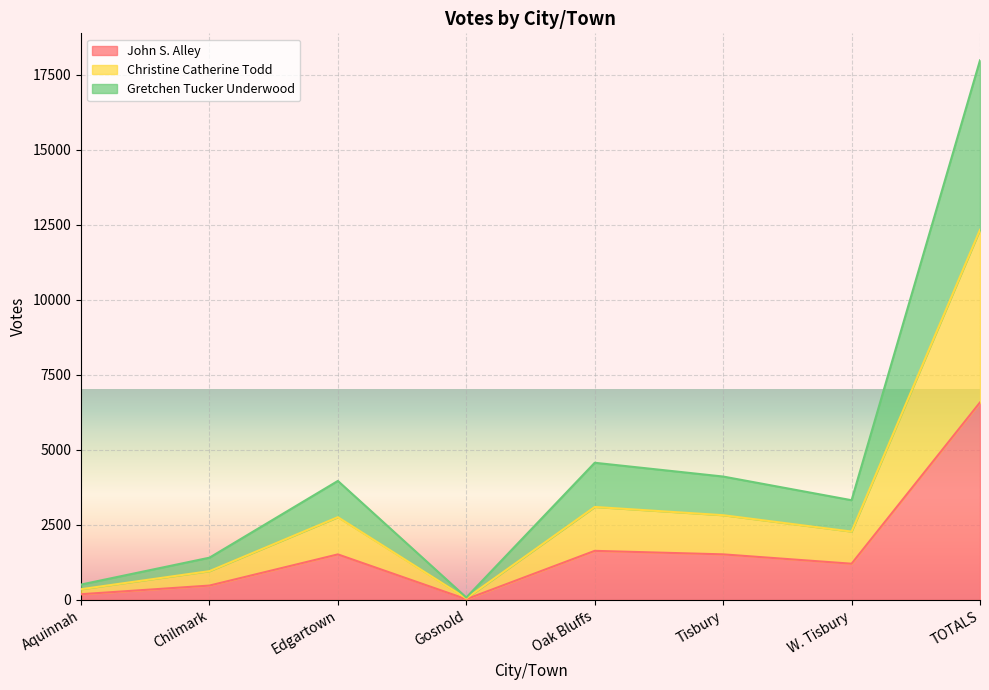

Where is the first local maximum for Christine Catherine Todd?

Edgartown